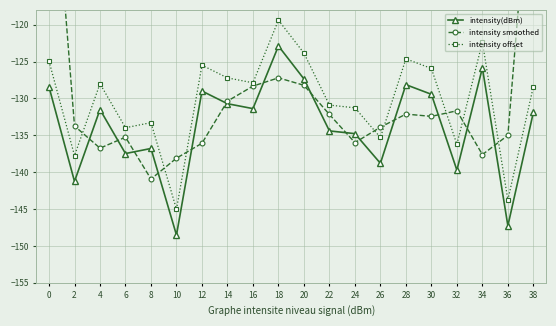

Is the value of intensity offset at 20 greater than the value of intensity smoothed at 14?

Yes